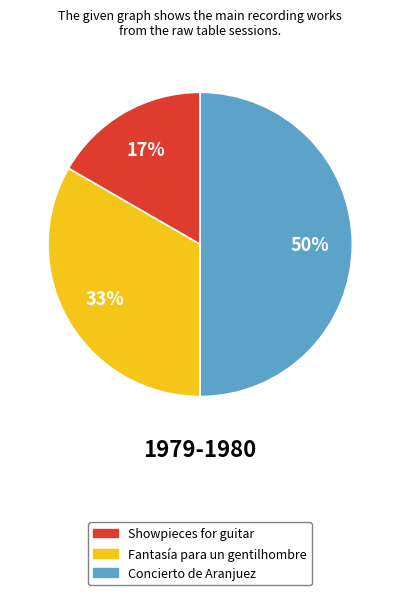

True or false: Concierto de Aranjuez accounts for 40% of the total.

False